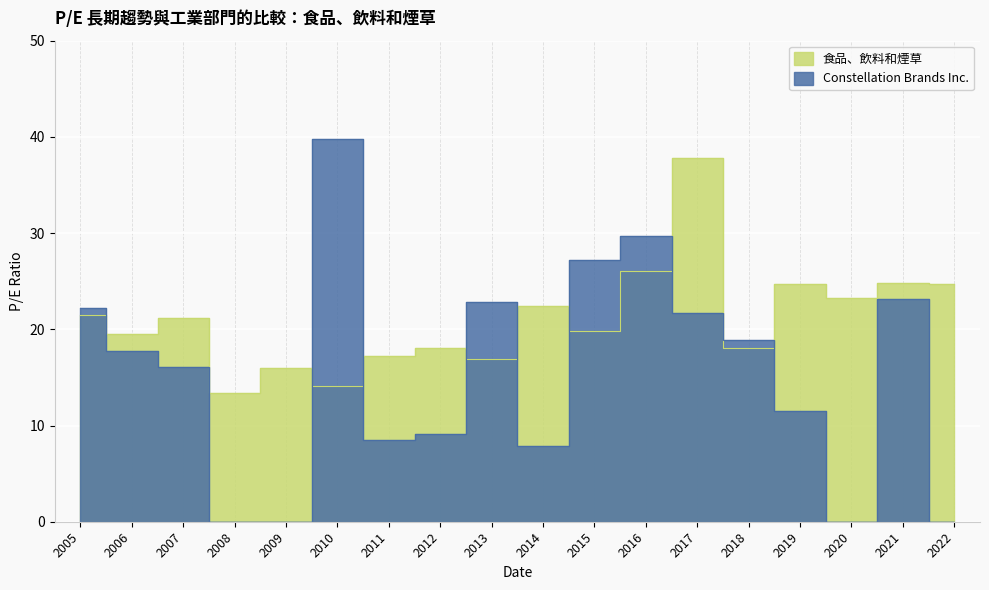

What is the difference between the Constellation Brands Inc. values at 2007 and 2010?

23.7